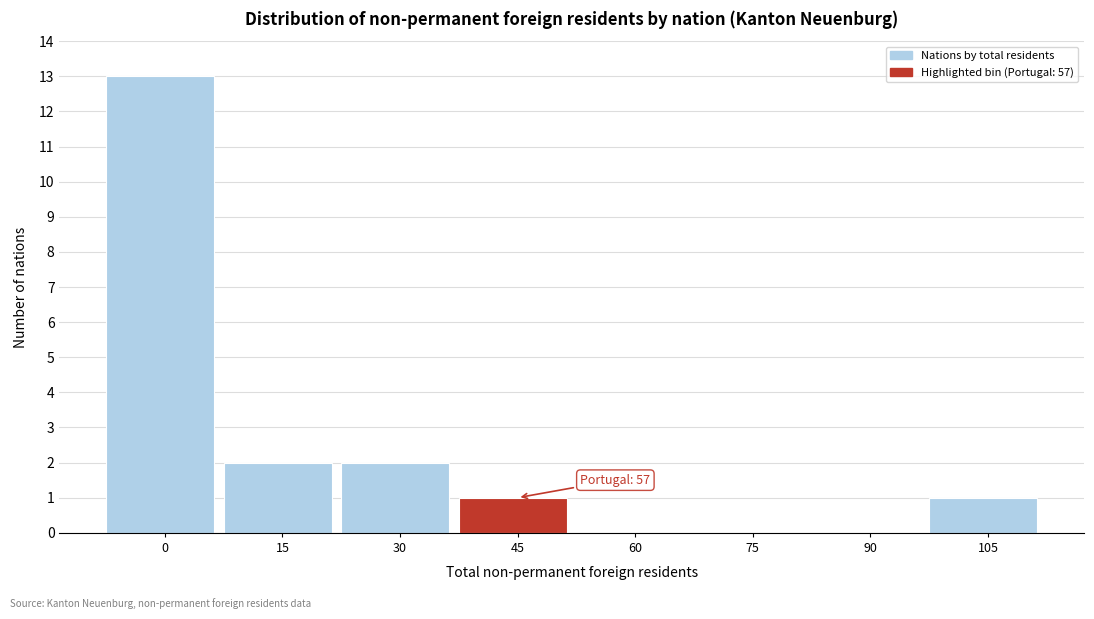

Reading left to right, list all the values displayed in this chart.

0=13	15=2	30=2	45=1	60=0	75=0	90=0	105=1